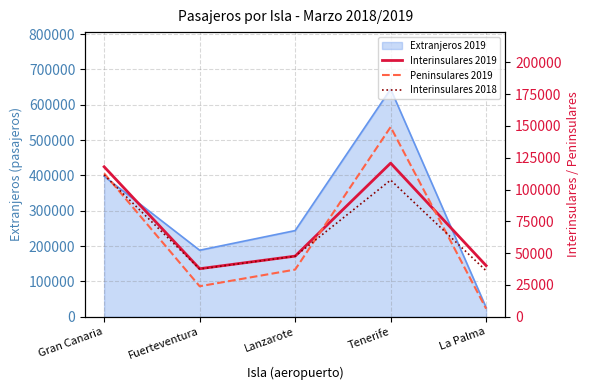

Where is the first local minimum for Peninsulares 2019?

Fuerteventura